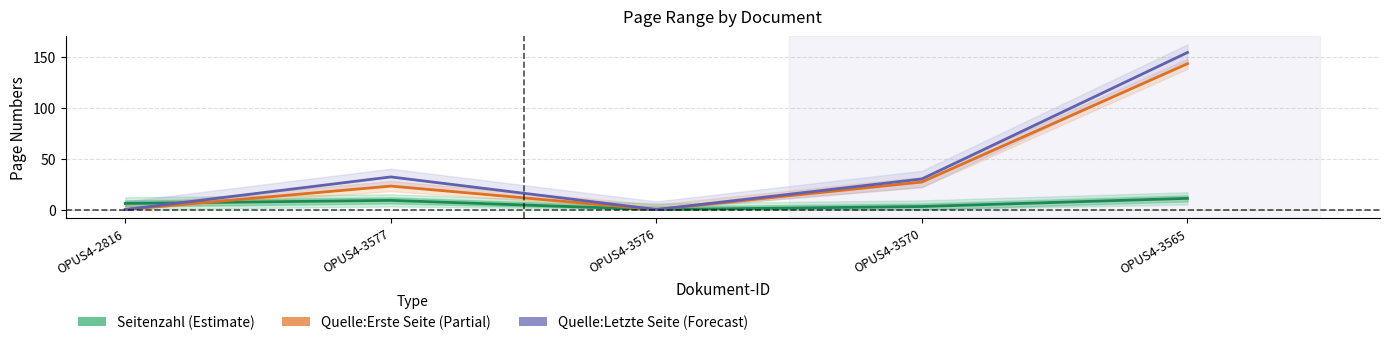

How many values in Seitenzahl (Estimate) are above zero?

4